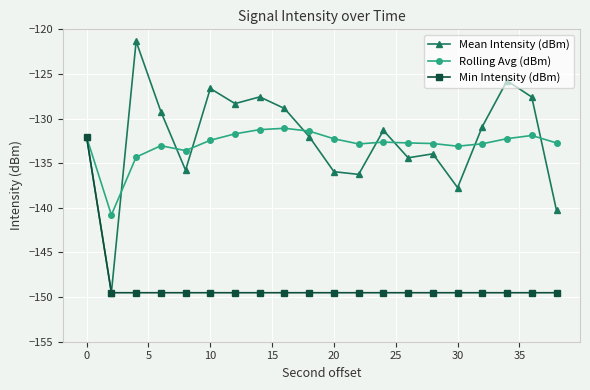

What is the value of the Min Intensity (dBm) point at the 19th from the left?

-149.5